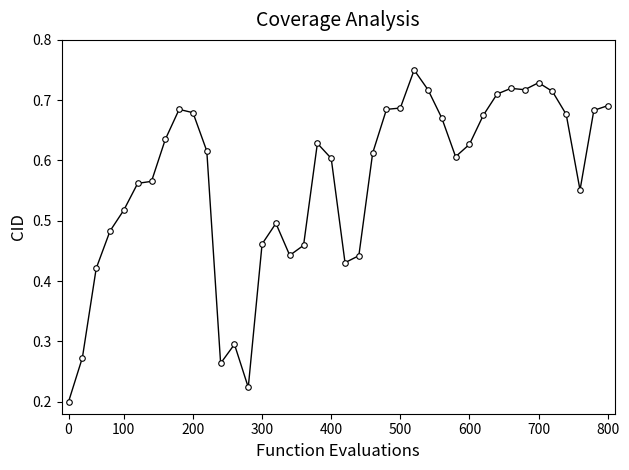

How many values are between 0 and 1?

40